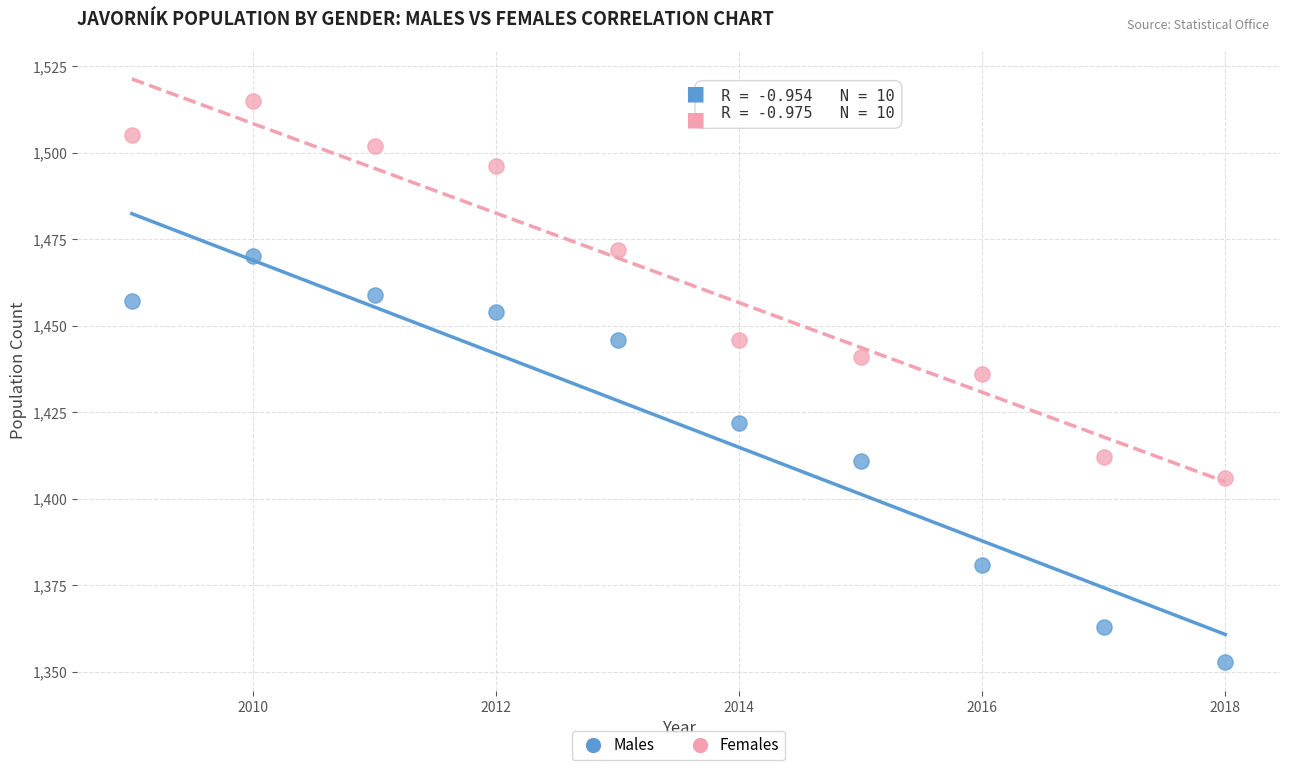

Which series contains the highest Y value?

Females